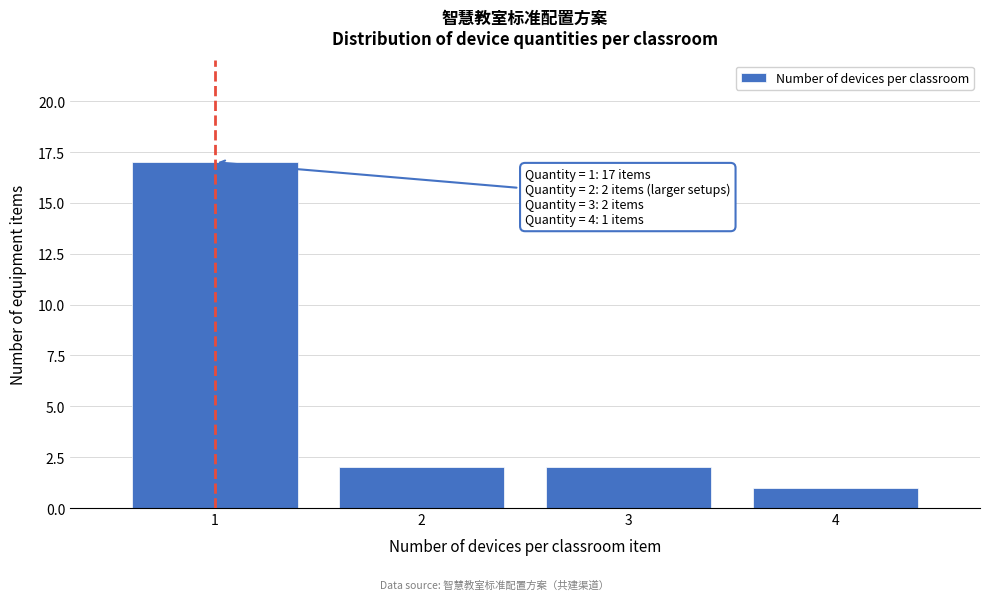

Reading left to right, list all the values displayed in this chart.

17	2	2	1